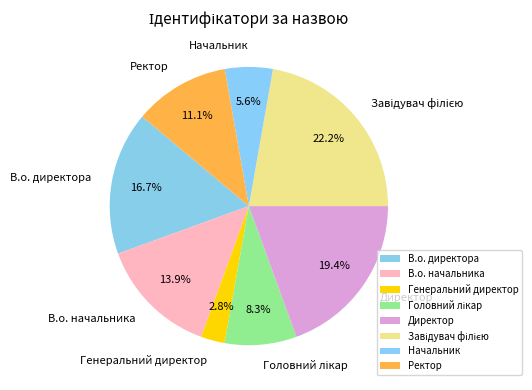

To the nearest percent, what is the average slice percentage?

12%